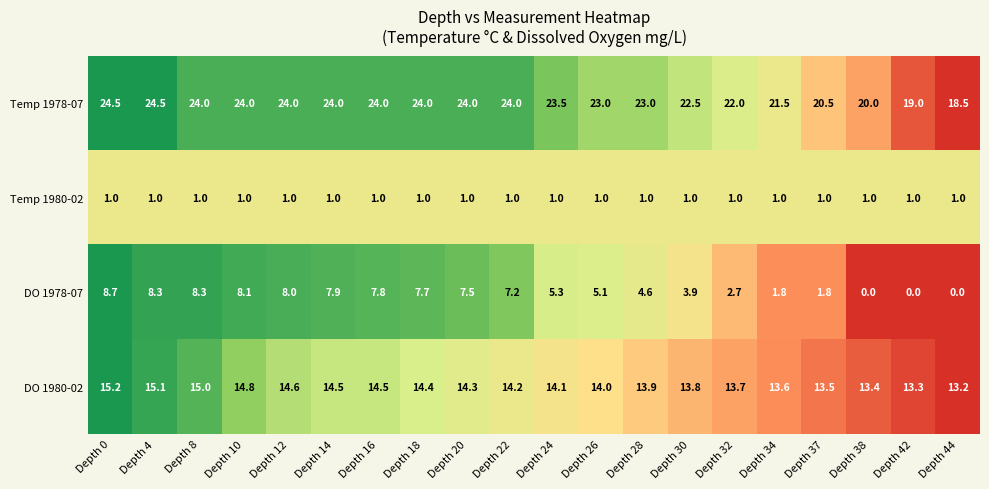

Where is DO 1978-07 nearest to the value 4?

Depth 30